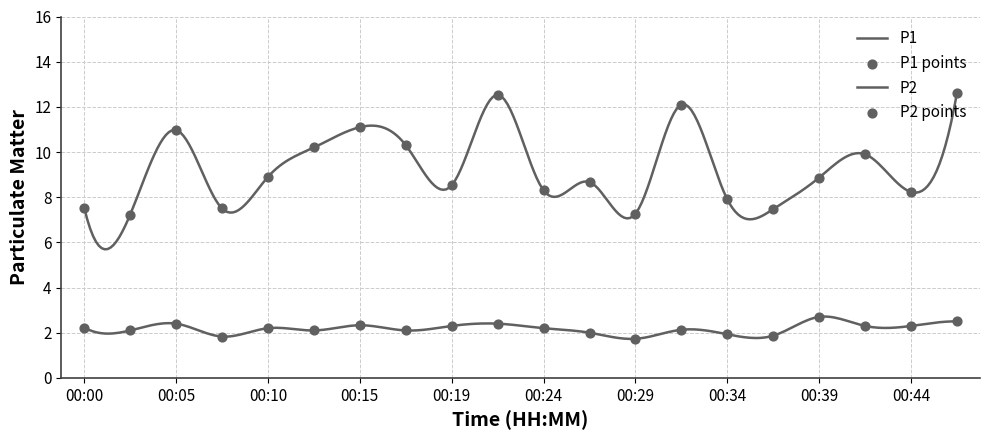

Which series has the largest total across all categories?

P1